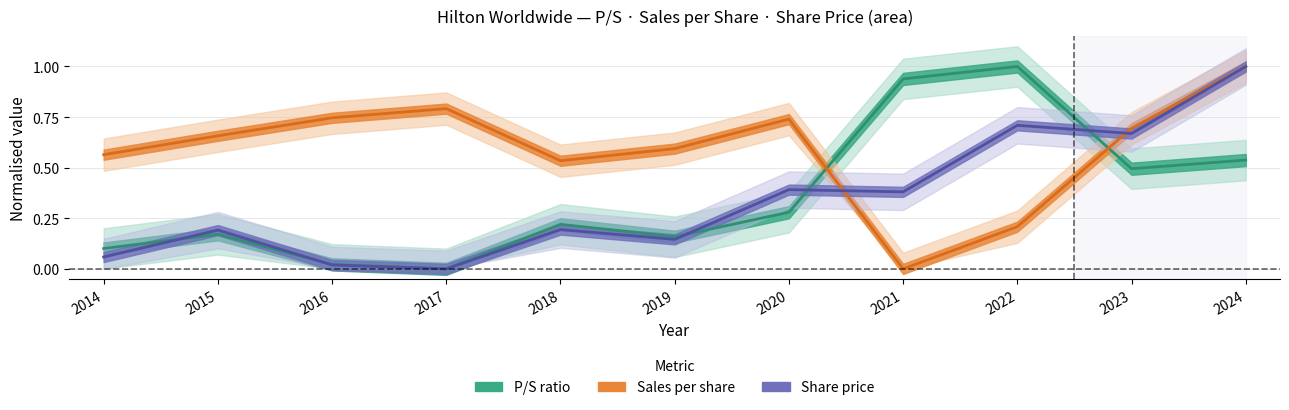

In Sales per share, how many points are lower than both neighbors (excluding endpoints)?

2